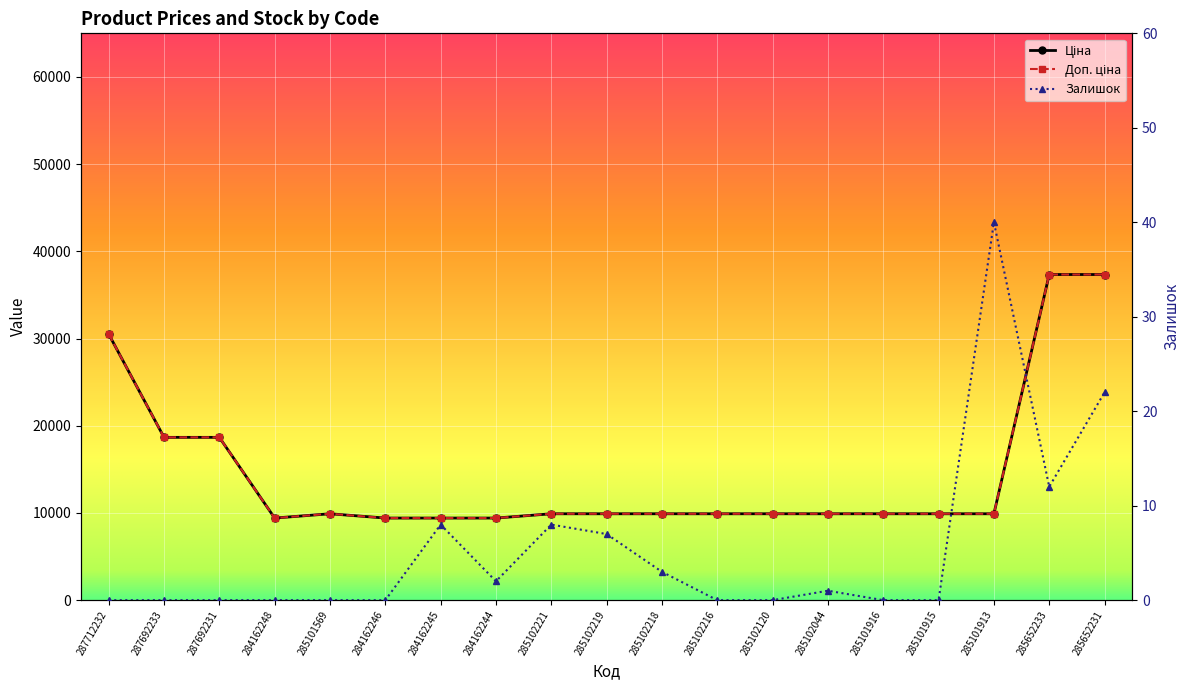

Is it true that Залишок equals 12.0 at 285652233?

True